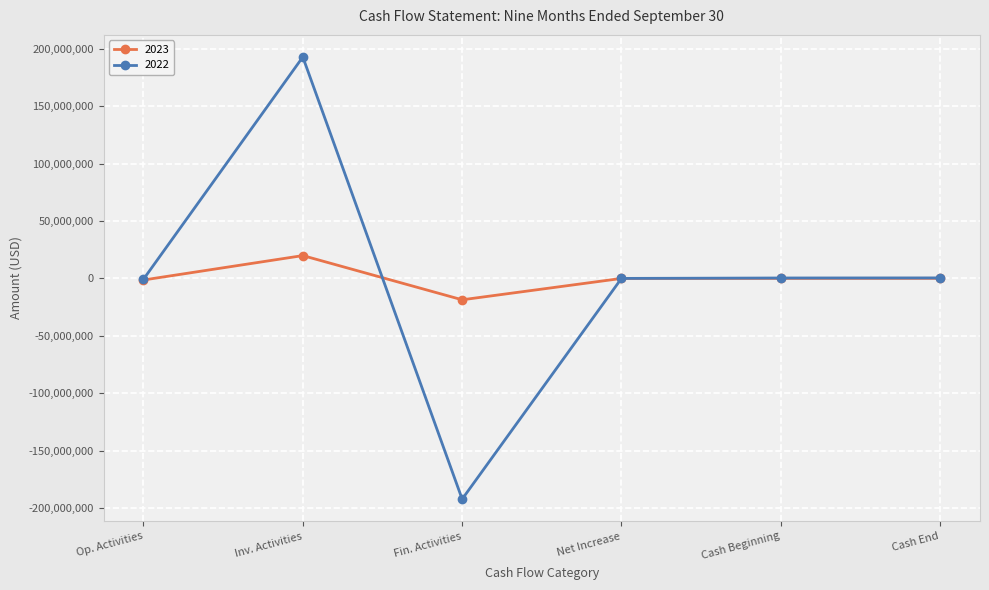

How many data points in 2022 are less than 421549?

3